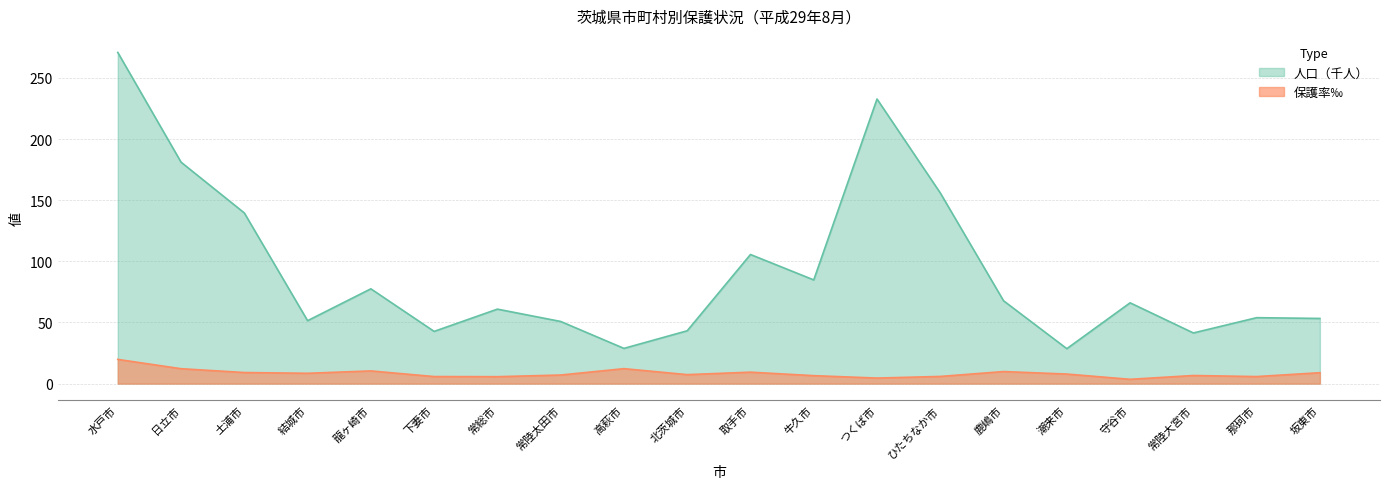

How many values in the 保護率‰ series are below 7?

8